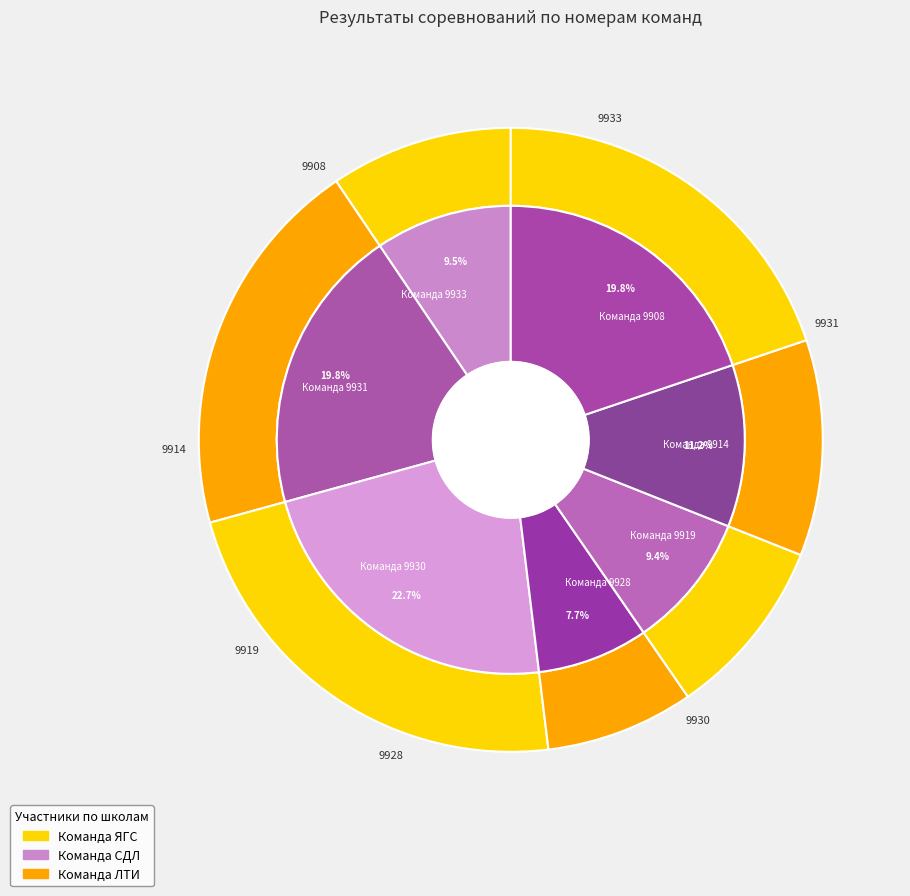

What portion of the pie excludes 9933?

90.5%